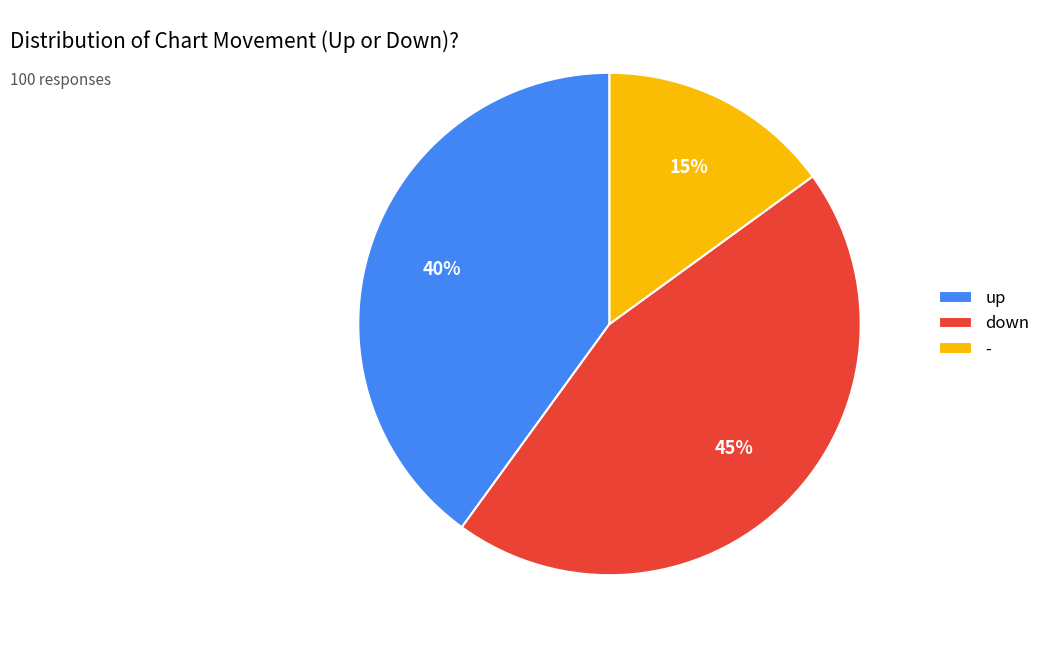

Between up and -, which is larger?

up